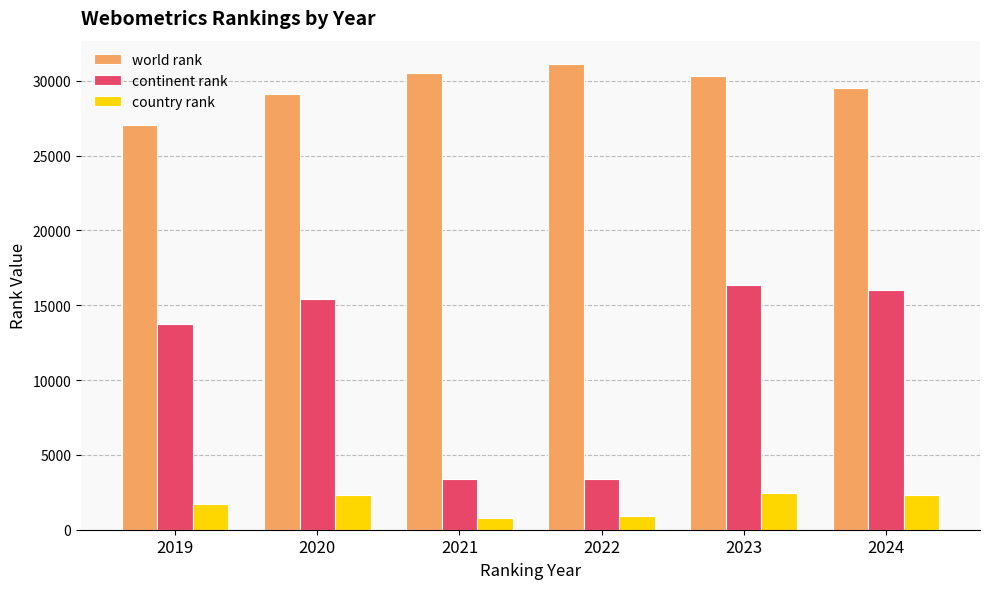

Is it true that continent rank equals 24352 at 2019?

False